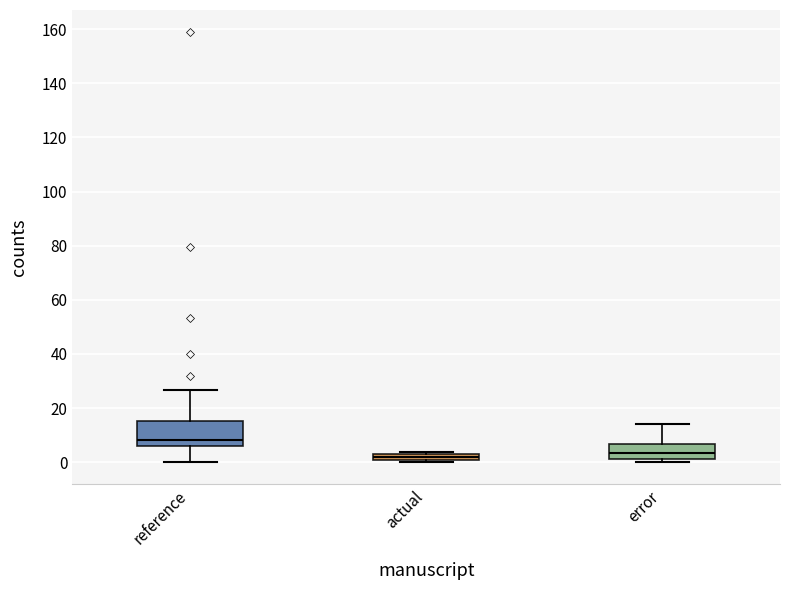

Where does the upper whisker of the box for reference end on the y-axis? The values are not printed on the chart, so give them approximately, as read against the axis.

26